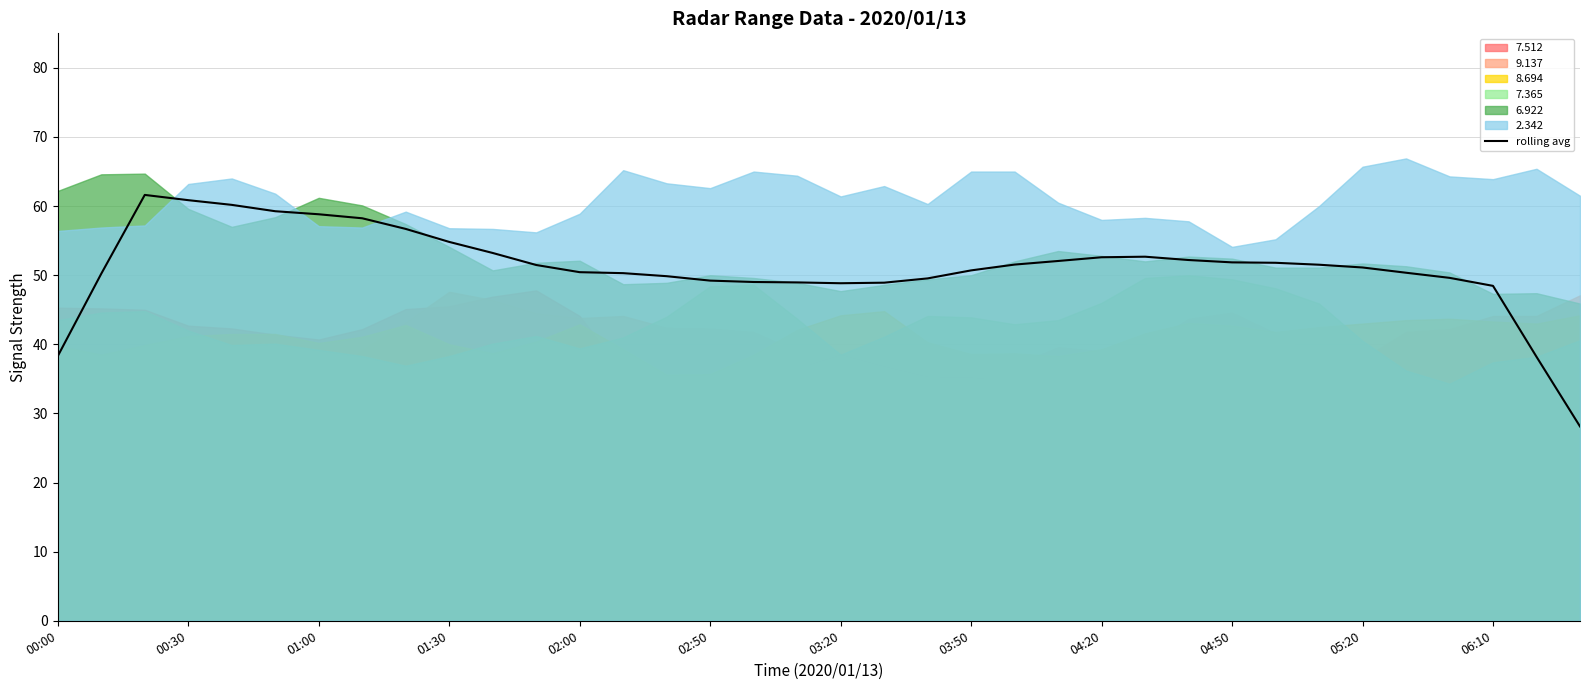

The value of rolling avg at 00:00 is 38.3. True or false?

True